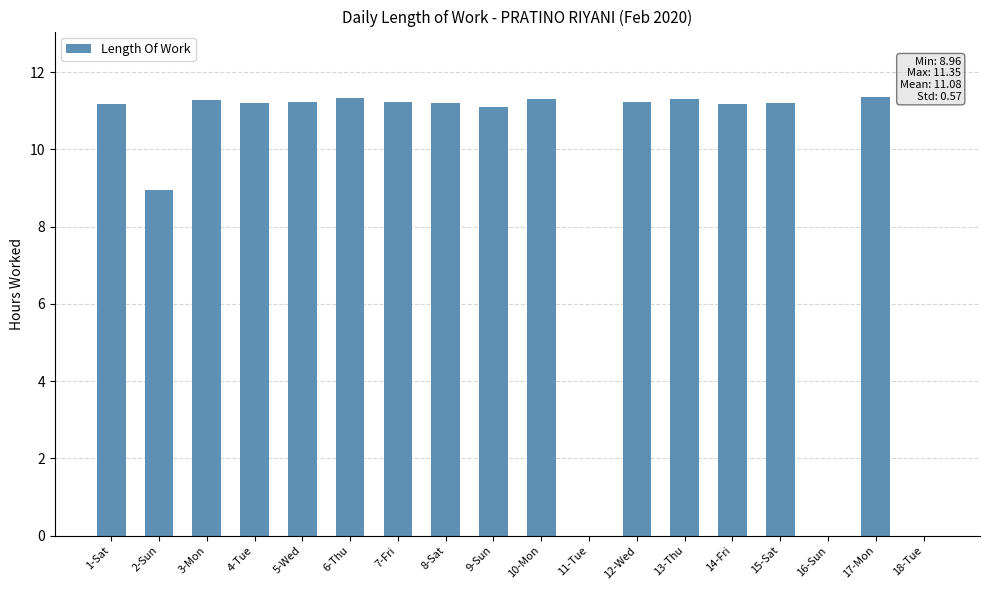

Is it true that the value at 7-Fri is 11.2?

True